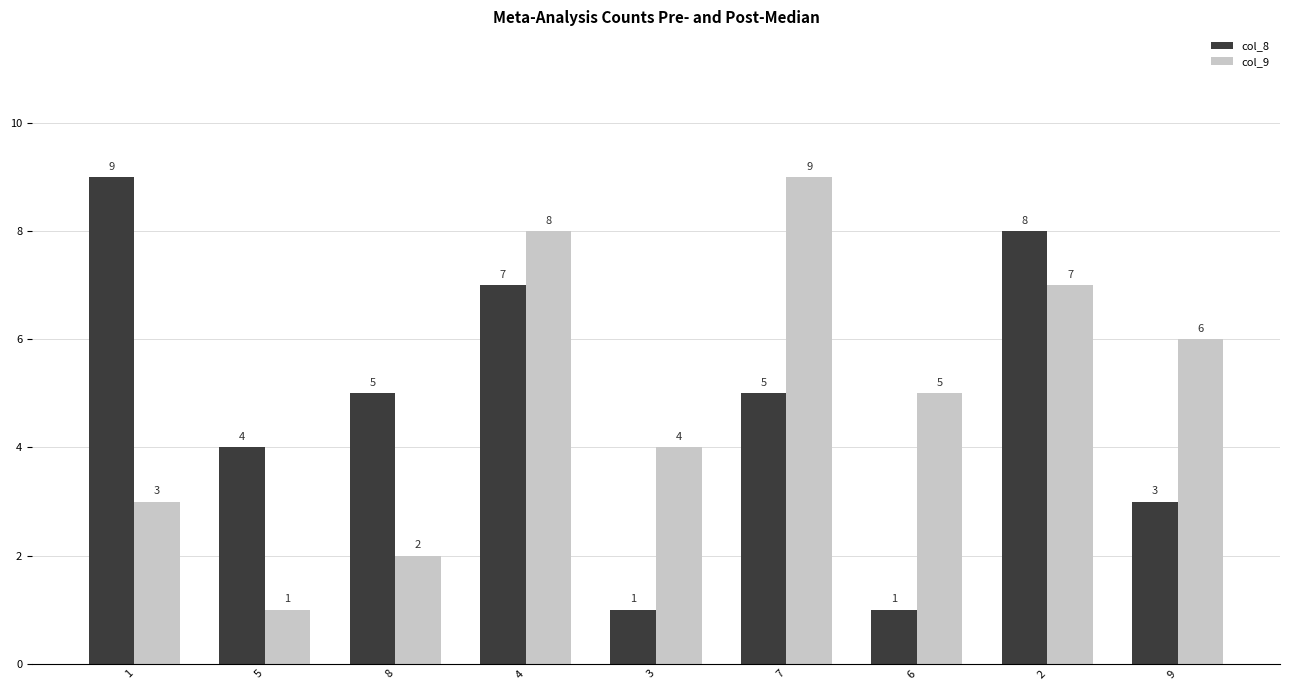

Is it true that col_9 equals 1 at 1?

False